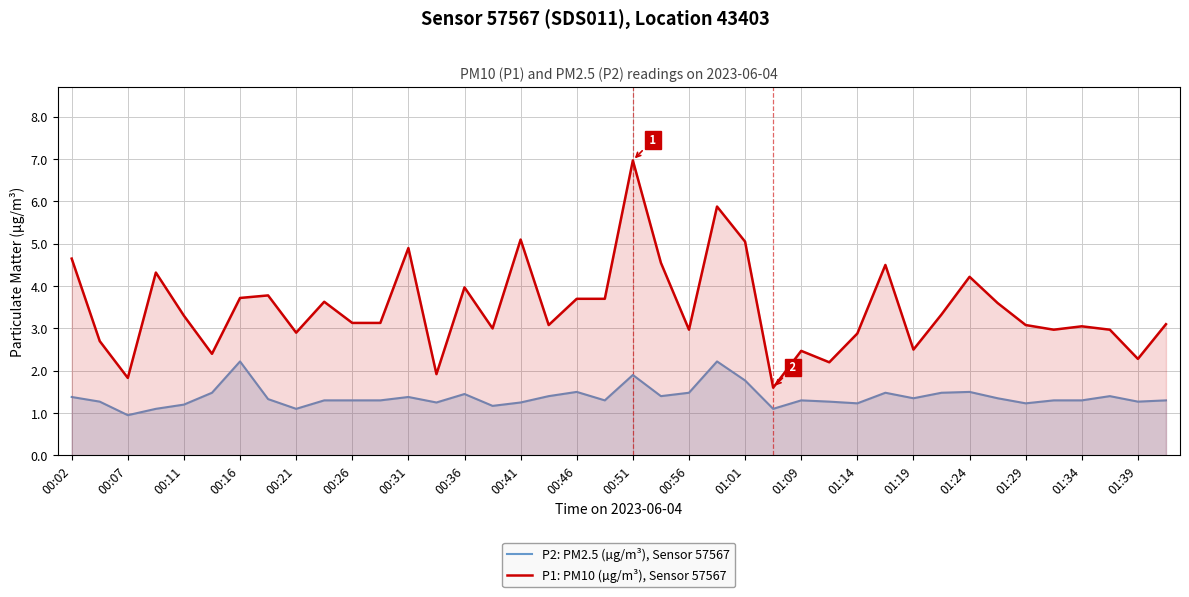

What is the total value across all series at 00:36?

5.4